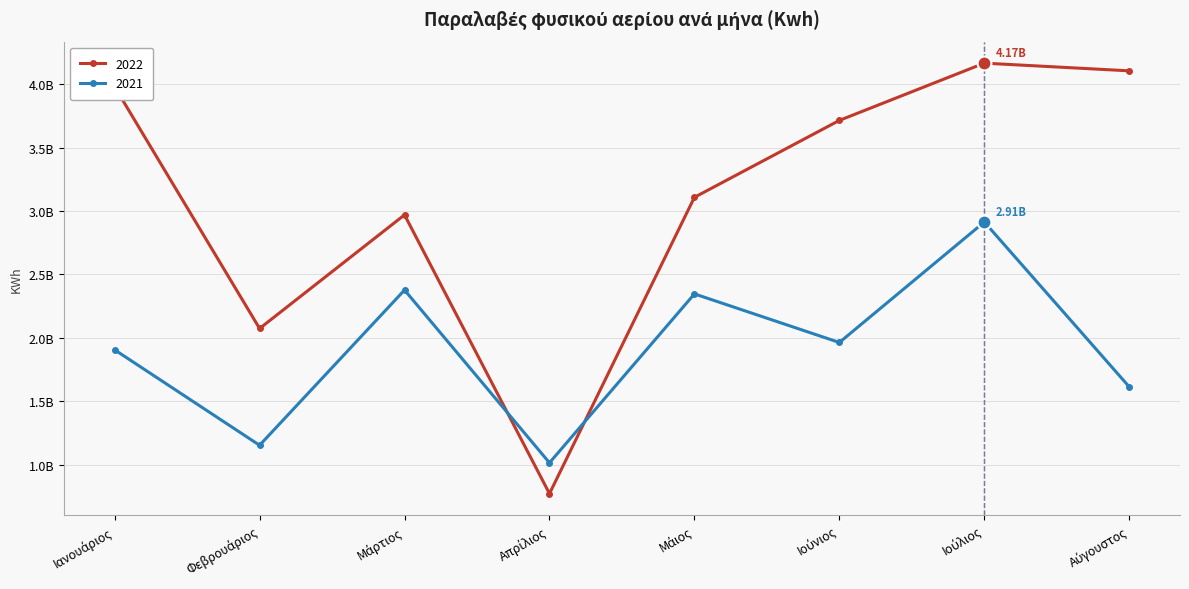

True or false: 2021 has more than 0 interior local peaks.

True